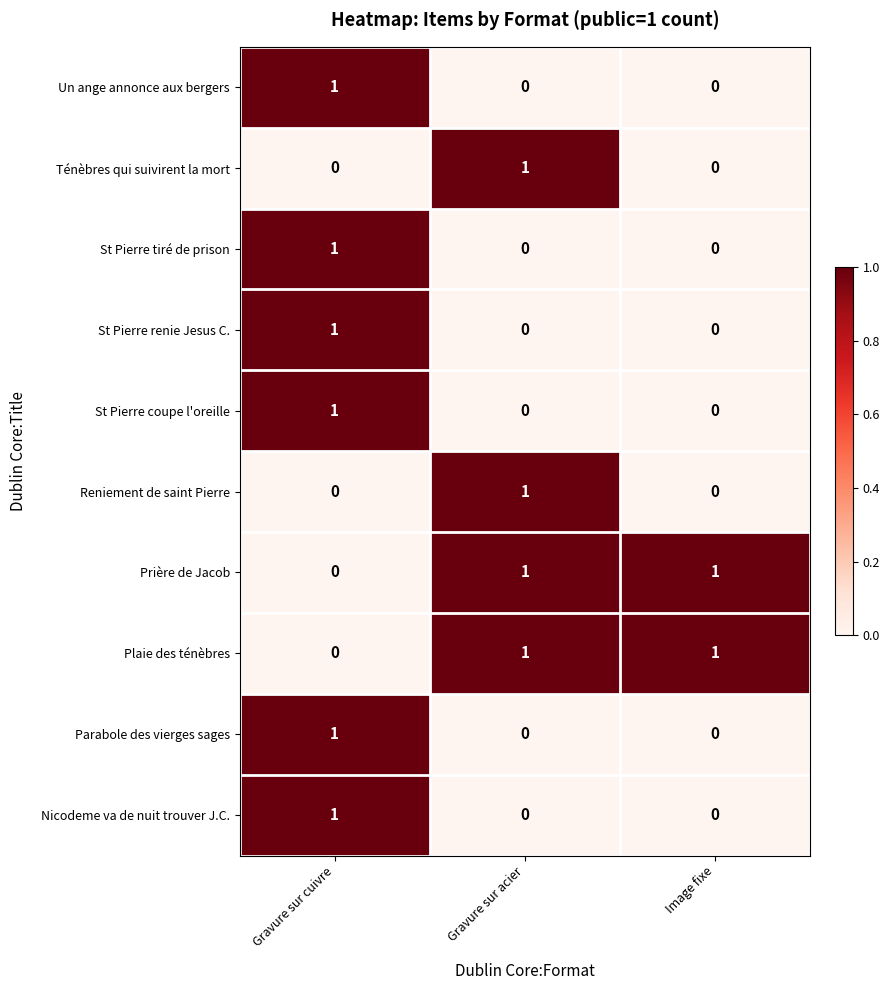

Count the Parabole des vierges sages values in the range 0 to 1.

3